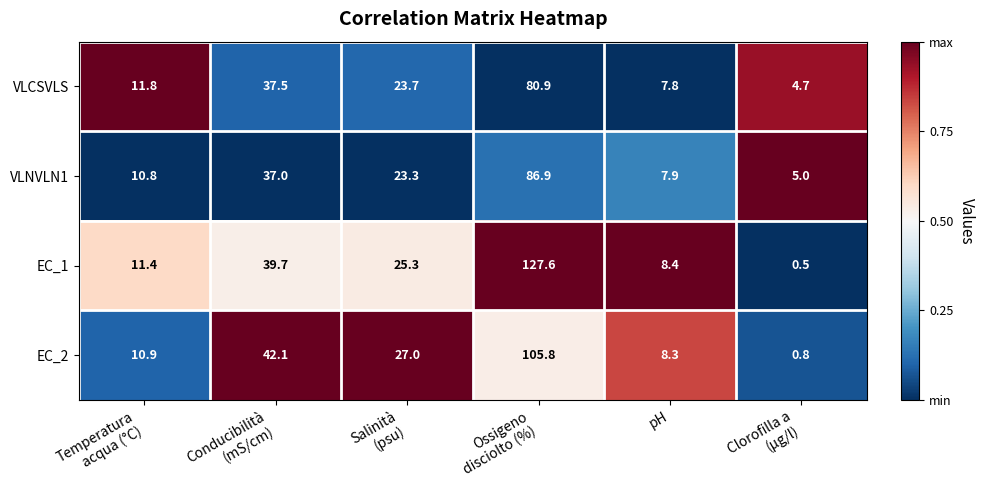

What is the spread (max minus min) of values at Conducibilità
(mS/cm)?

5.1